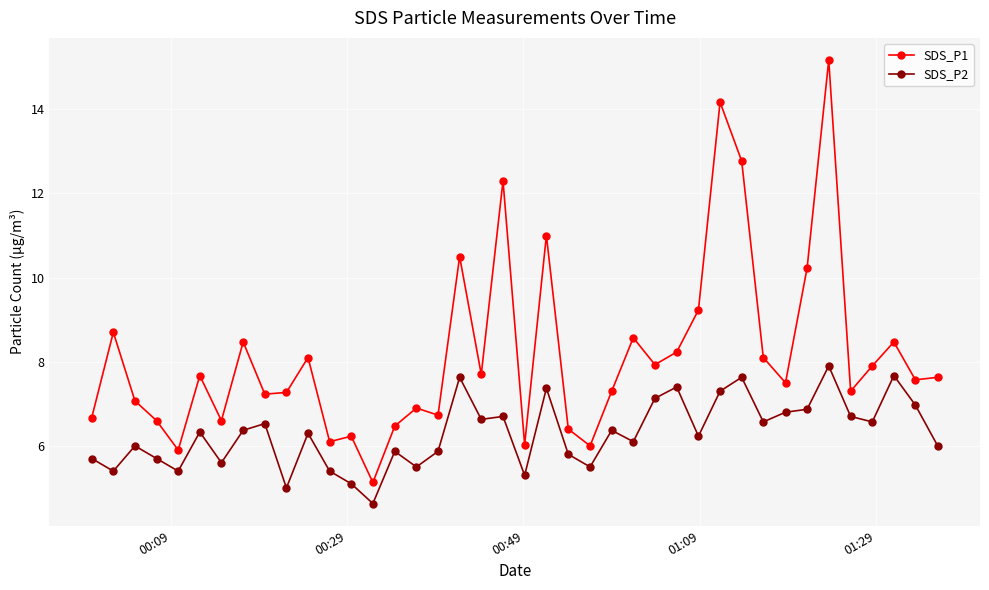

Which series has the largest total across all categories?

SDS_P1